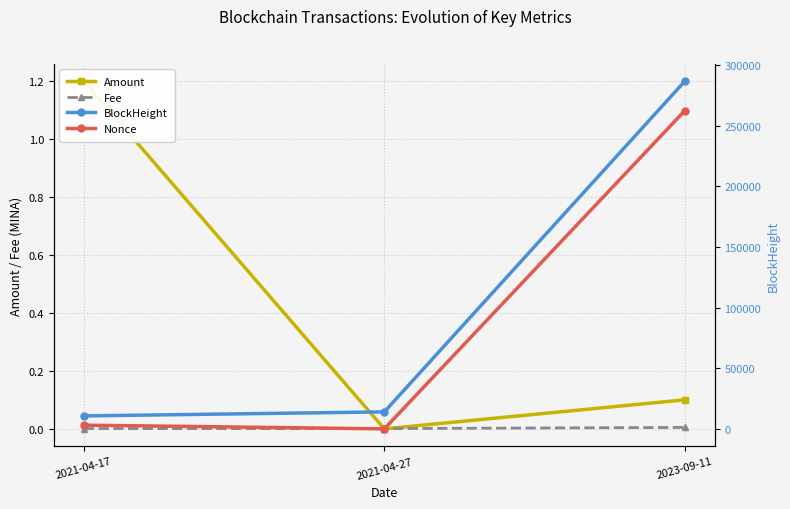

Which series has the largest total across all categories?

BlockHeight